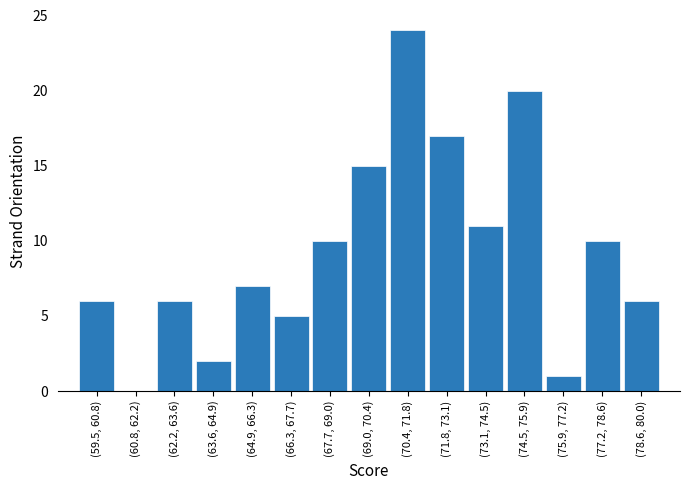

Reading left to right, list all the values displayed in this chart.

(59.5, 60.8)=6	(60.8, 62.2)=0	(62.2, 63.6)=6	(63.6, 64.9)=2	(64.9, 66.3)=7	(66.3, 67.7)=5	(67.7, 69.0)=10	(69.0, 70.4)=15	(70.4, 71.8)=24	(71.8, 73.1)=17	(73.1, 74.5)=11	(74.5, 75.9)=20	(75.9, 77.2)=1	(77.2, 78.6)=10	(78.6, 80.0)=6